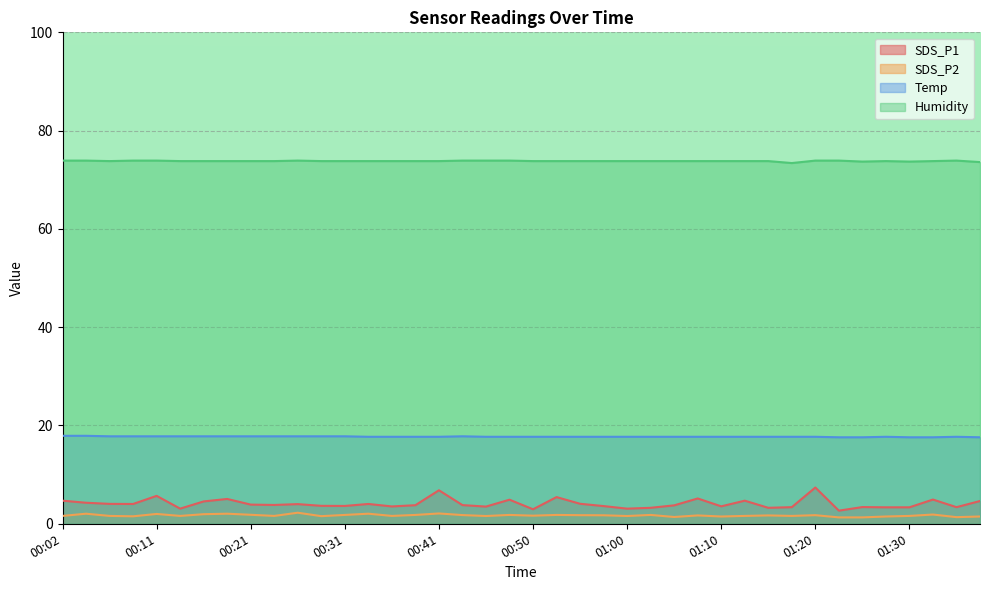

True or false: Humidity and SDS_P2 cross at least once.

False